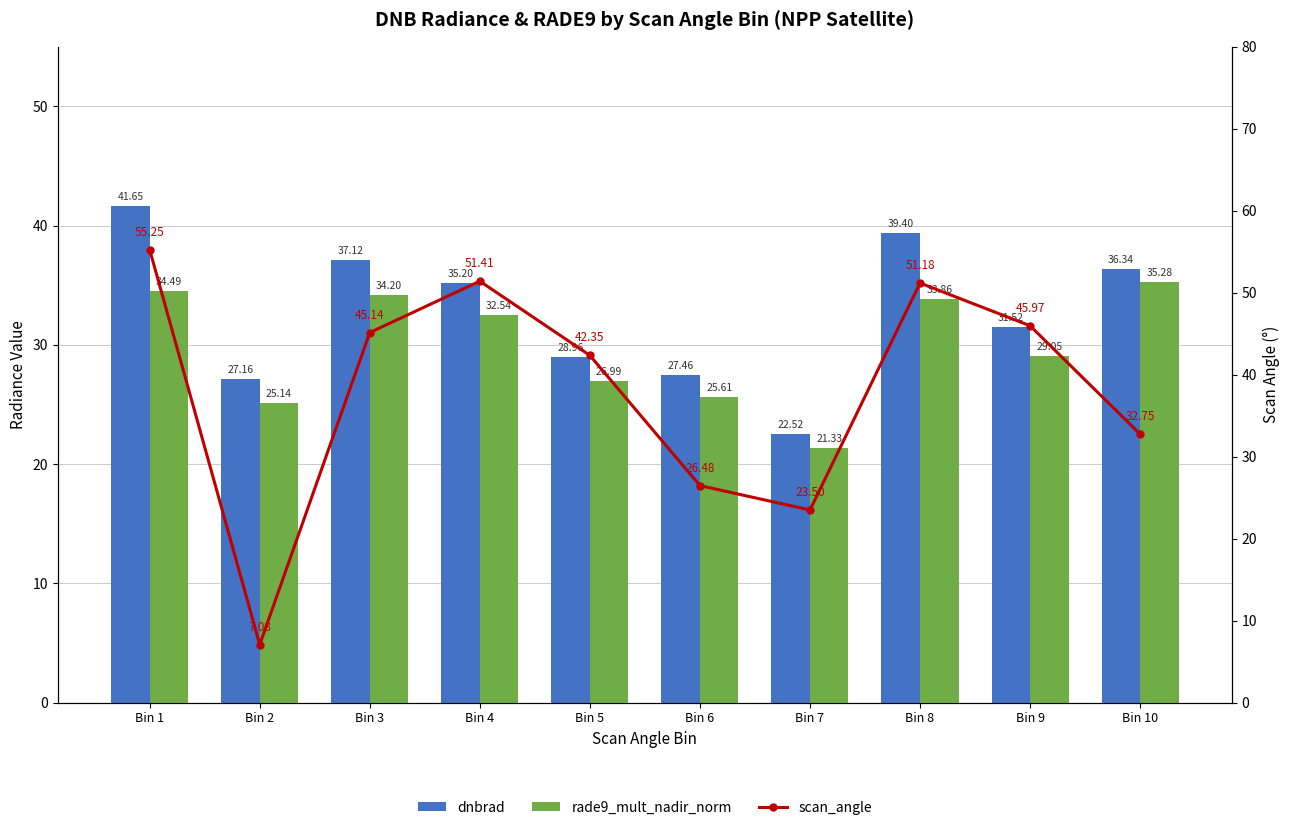

Which has a higher value, Bin 1 or Bin 10?

Bin 1